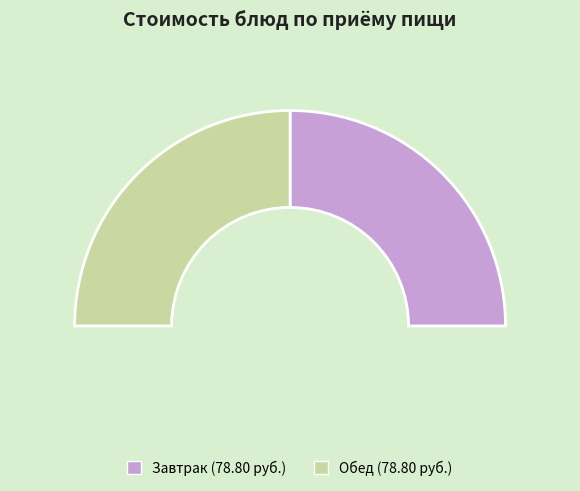

To the nearest percent, what is the combined percentage of фрукты and гарнир?

13%